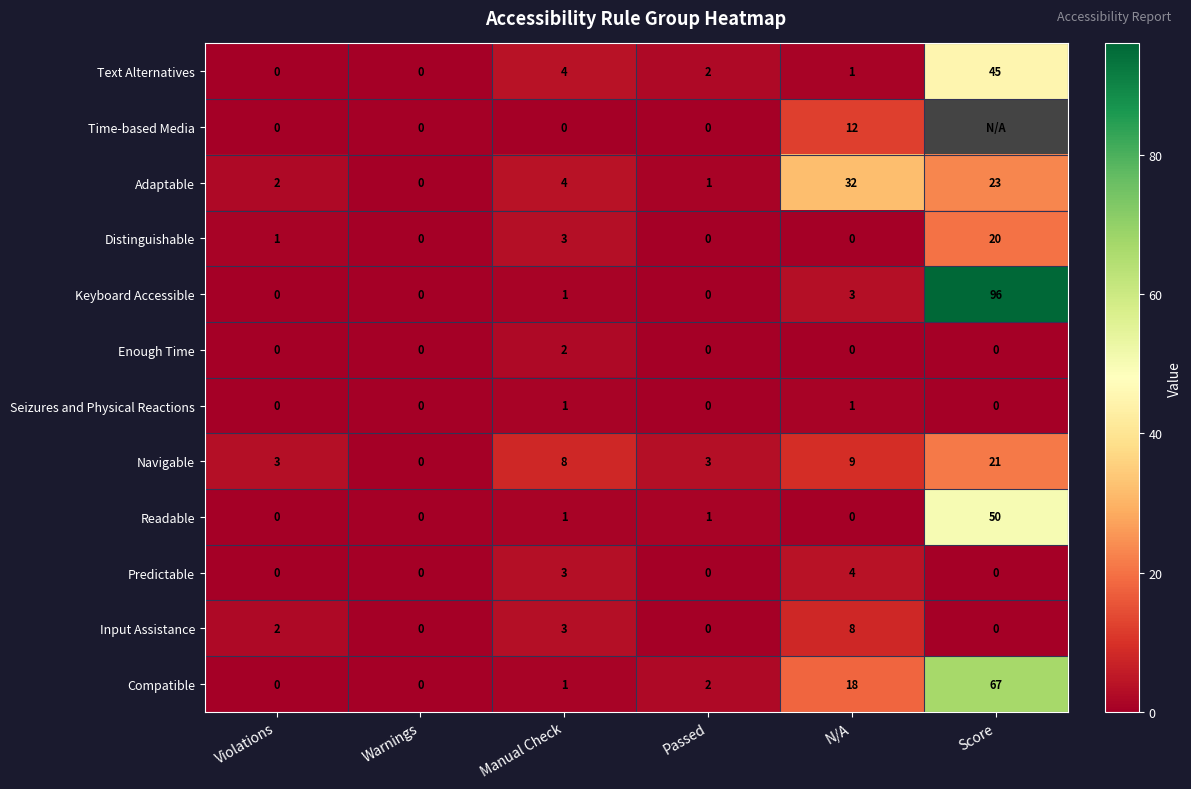

What is the sum of all Adaptable values?

62